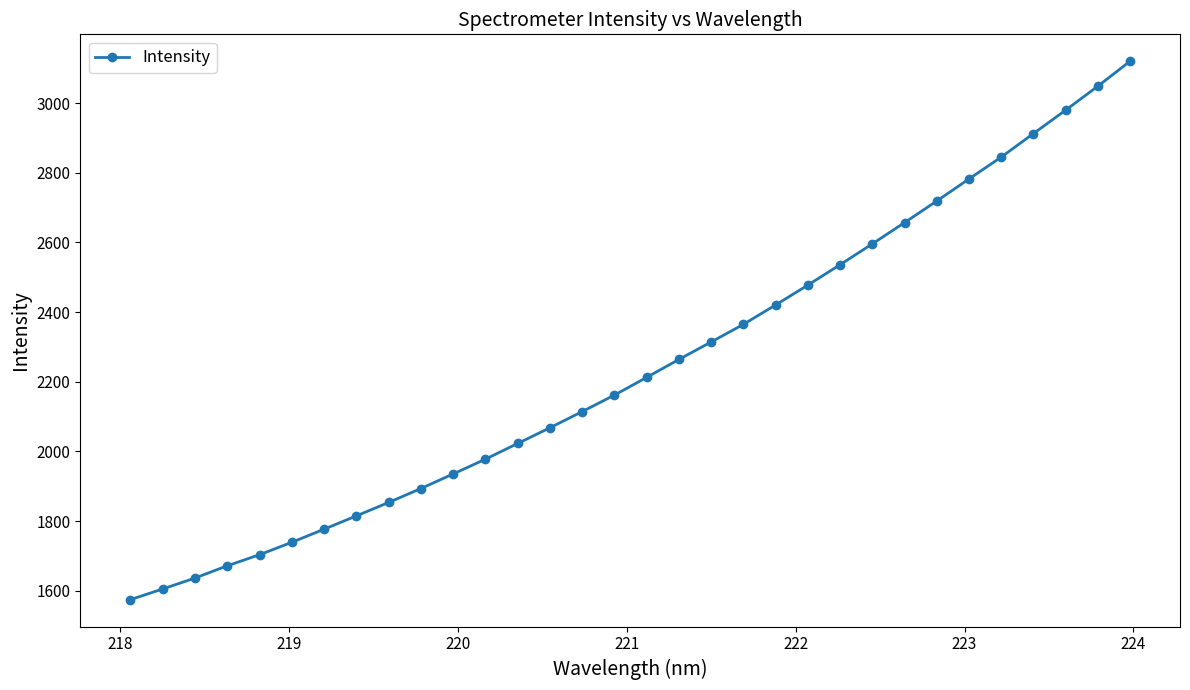

What is the value of the 3rd point from the left?

1636.5